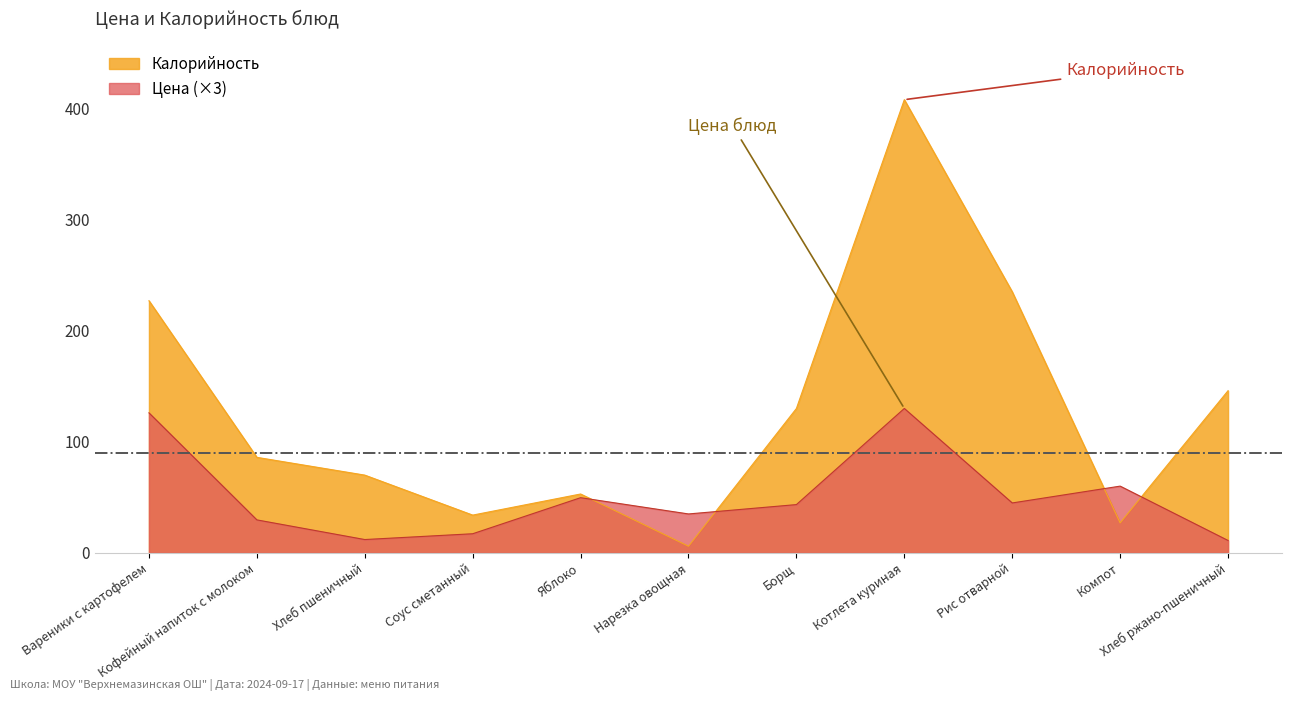

Which series has the widest spread of values?

Калорийность